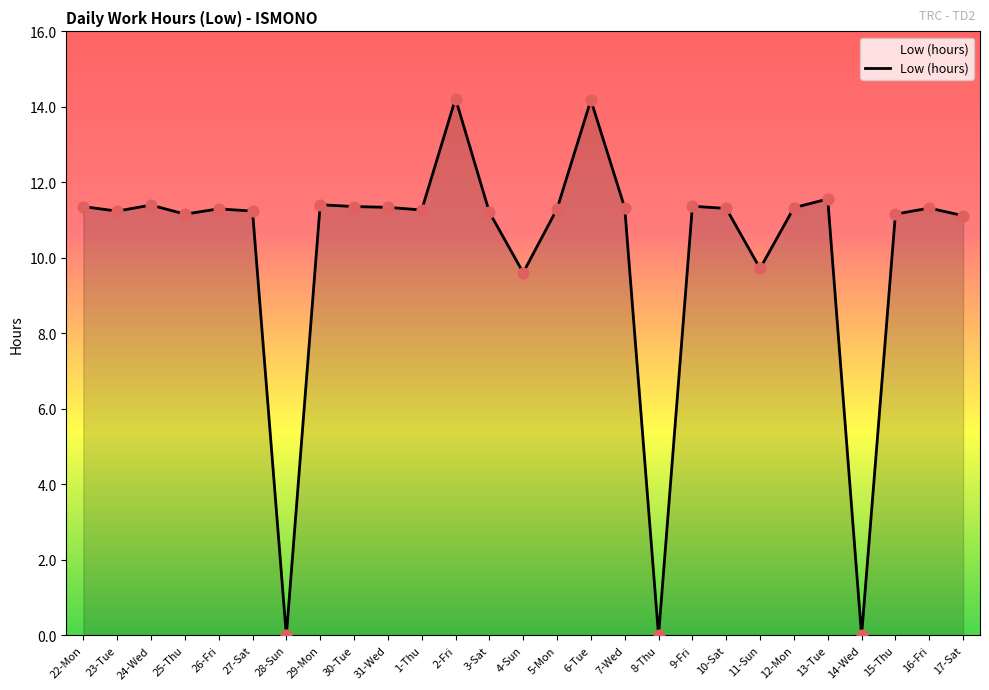

Which has a higher value, 2-Fri or 22-Mon?

2-Fri